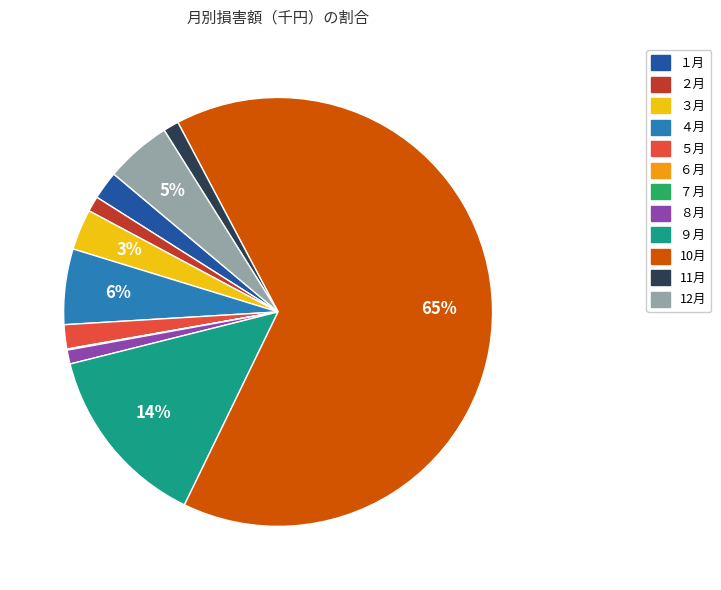

Combined, do 12月 and 11月 account for over 50%?

No